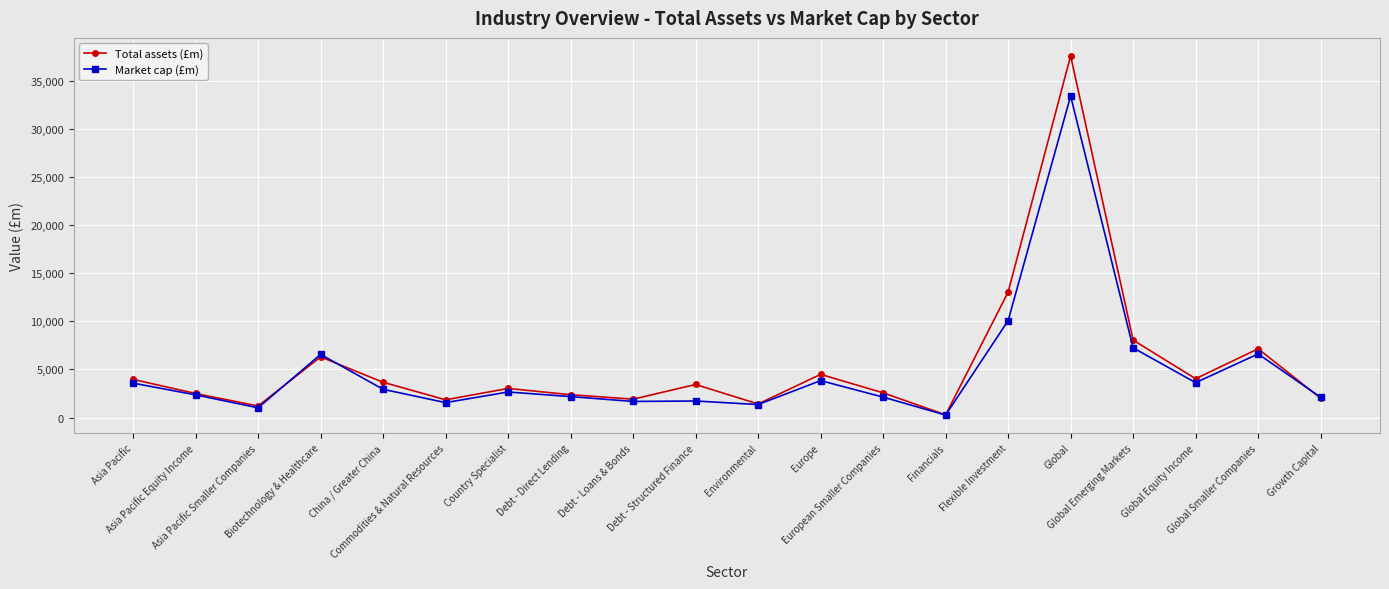

How many lines are shown in the chart?

2